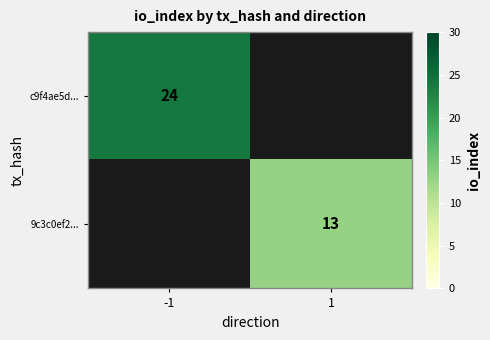

True or false: c9f4ae5d... has a value of 24 at -1.

True